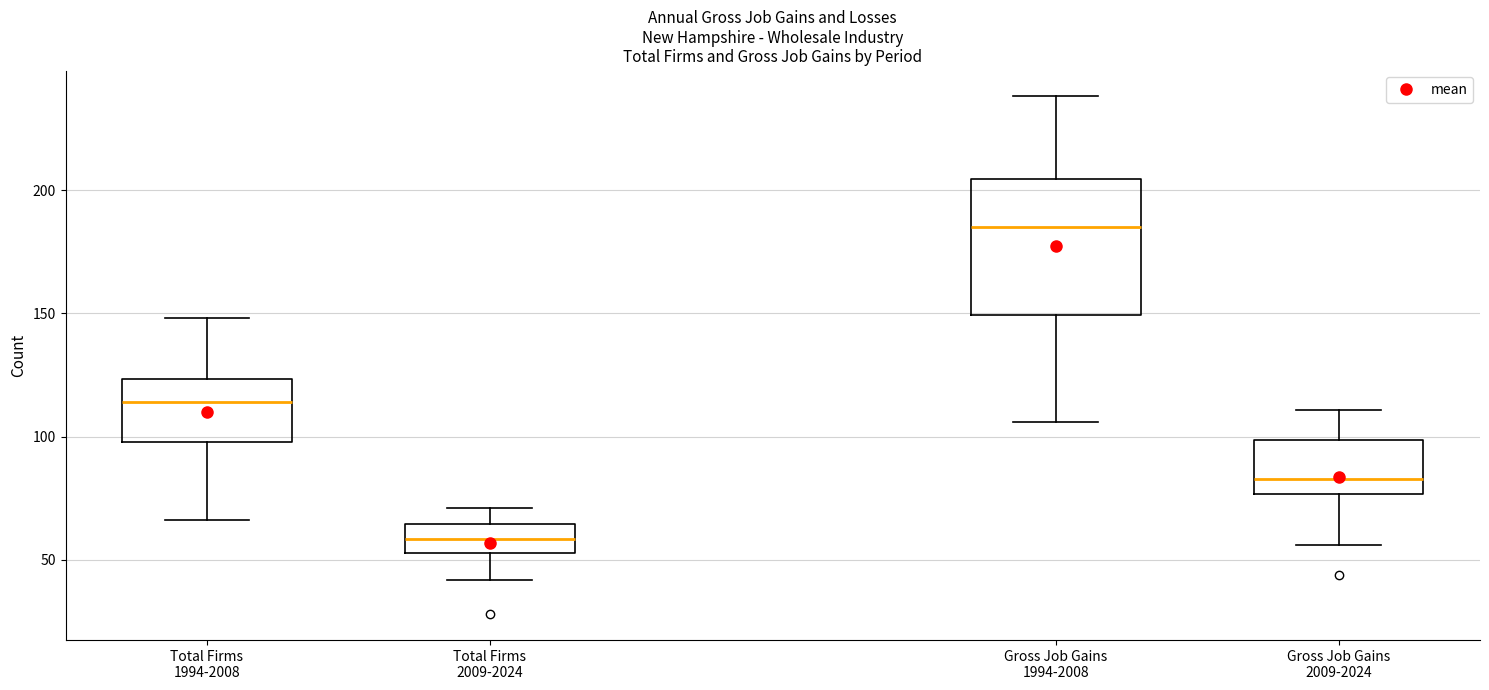

Comparing the boxes themselves (not the whiskers), which one is the tallest?

Gross Job Gains 1994-2008